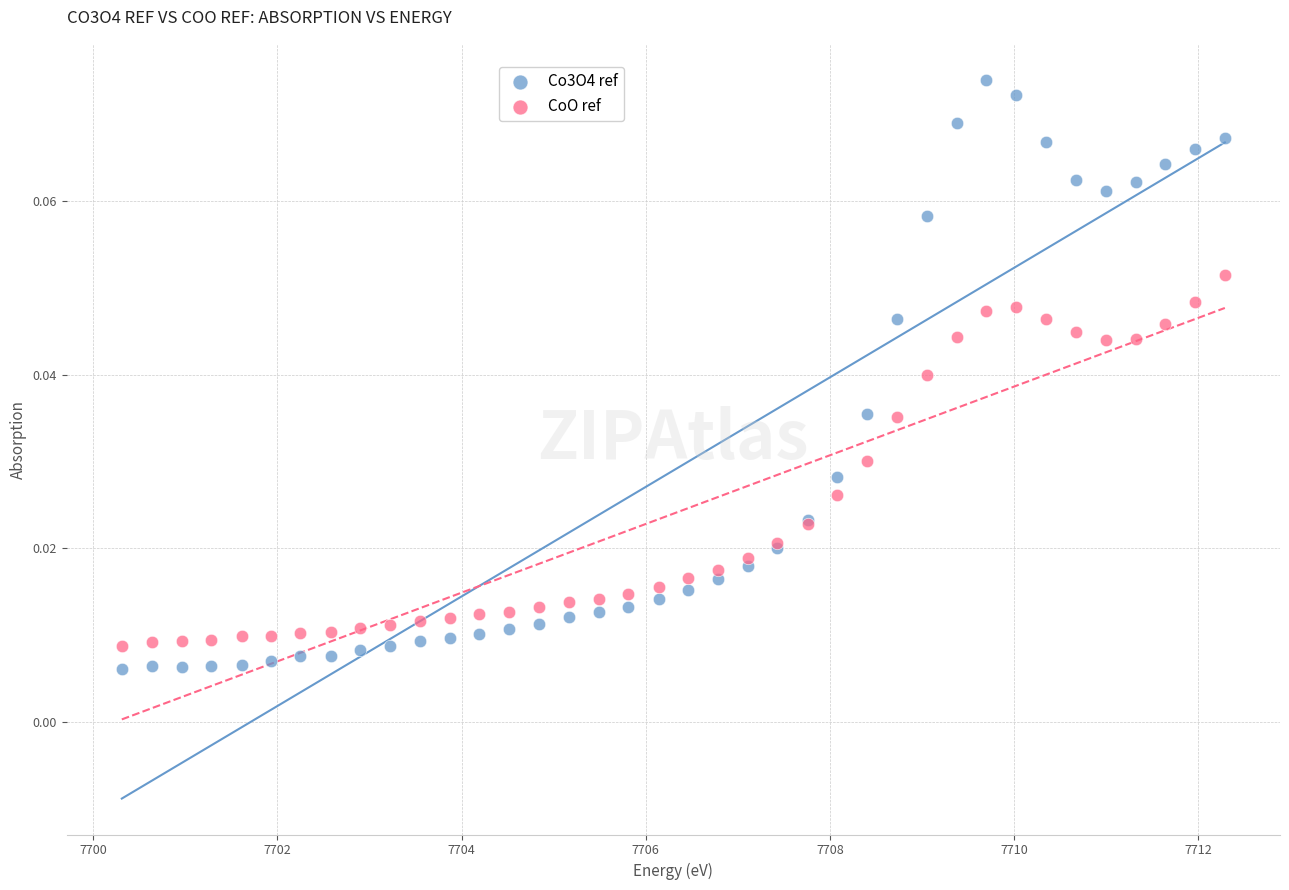

What is the X range (max minus min) for the scatter plot?

12.0